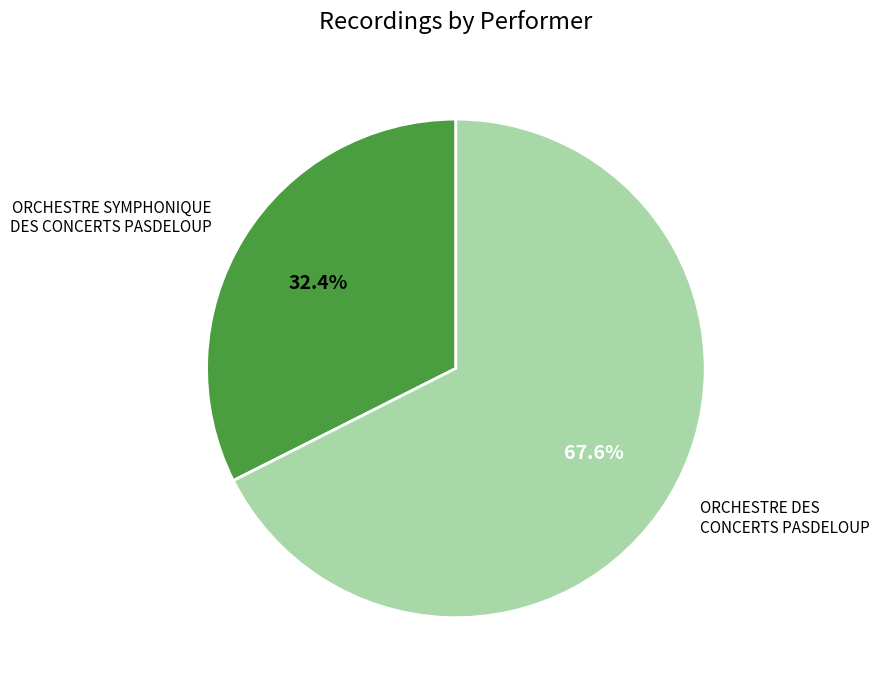

Count the number of slices in the pie.

2